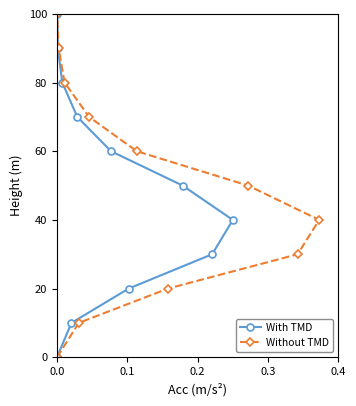

What is the highest value of the With TMD series?

100